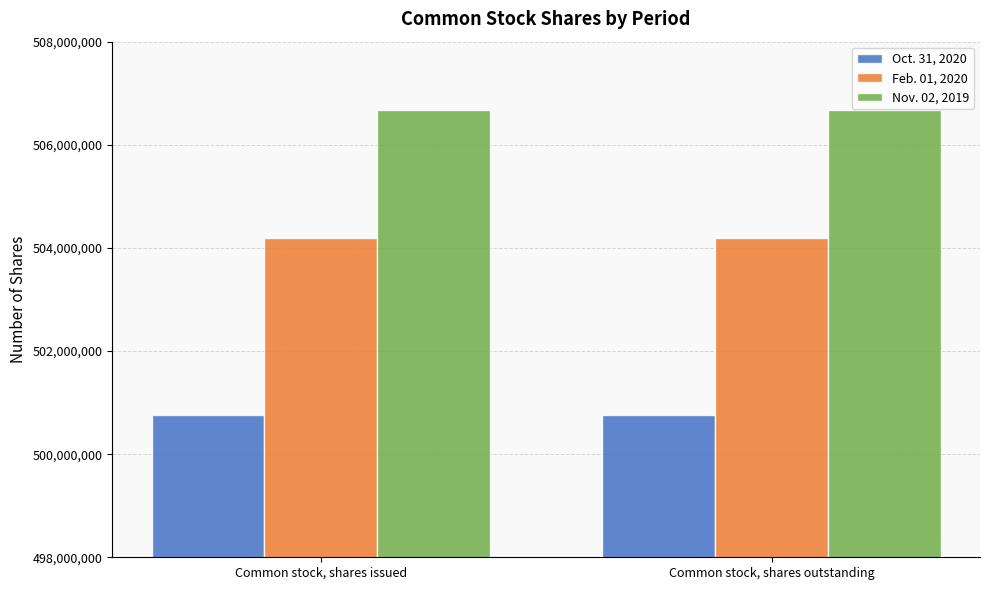

What is the total value across all series at Common stock, shares issued?

1511631431